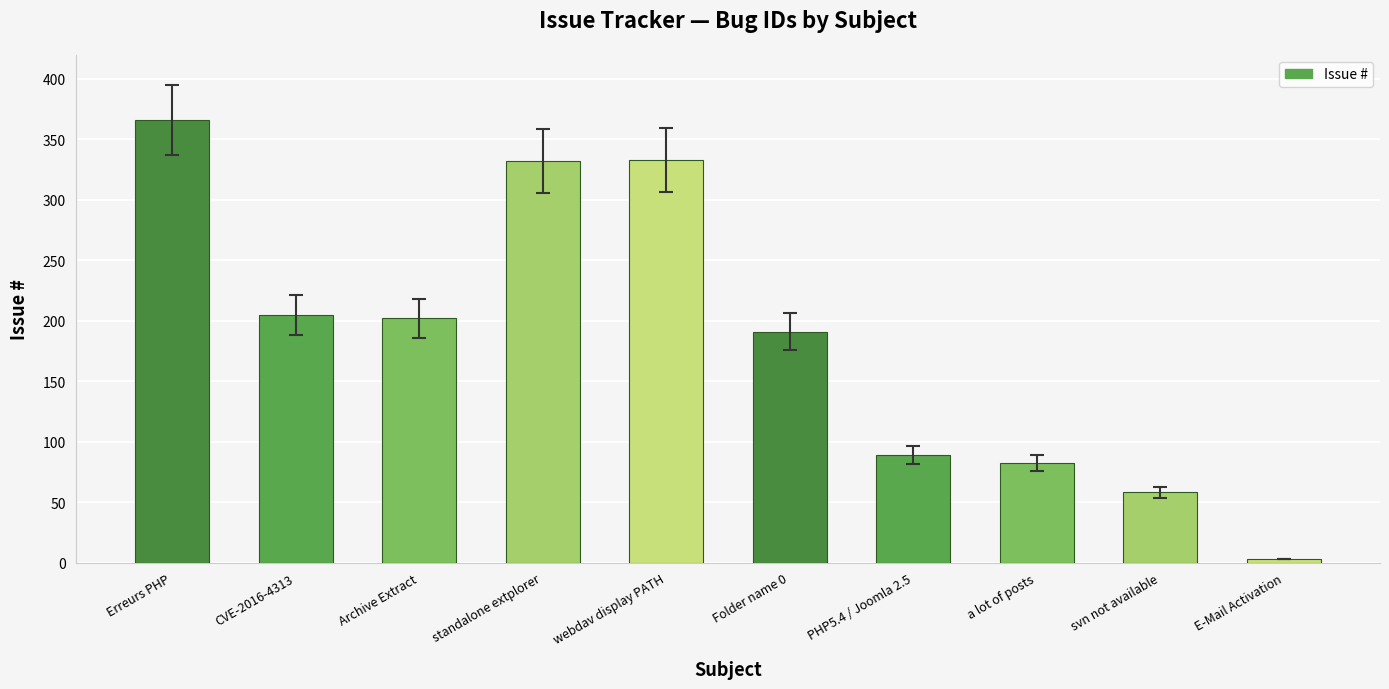

True or false: the data shows 469 at standalone extplorer.

False